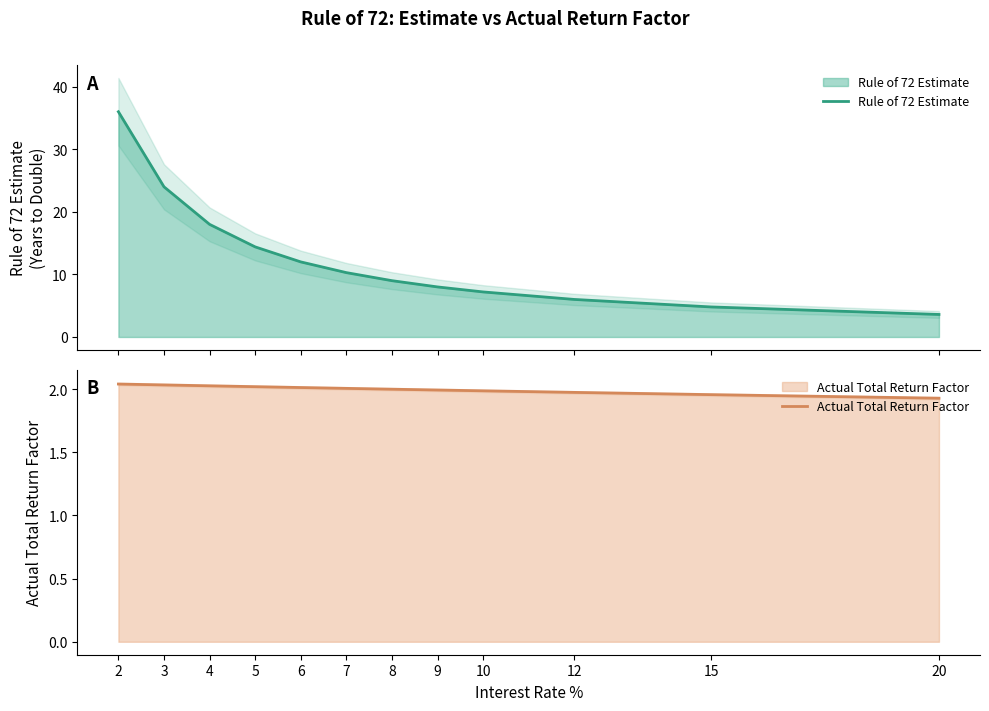

What are all the series names shown in the legend?

Rule of 72 Estimate, Actual Total Return Factor